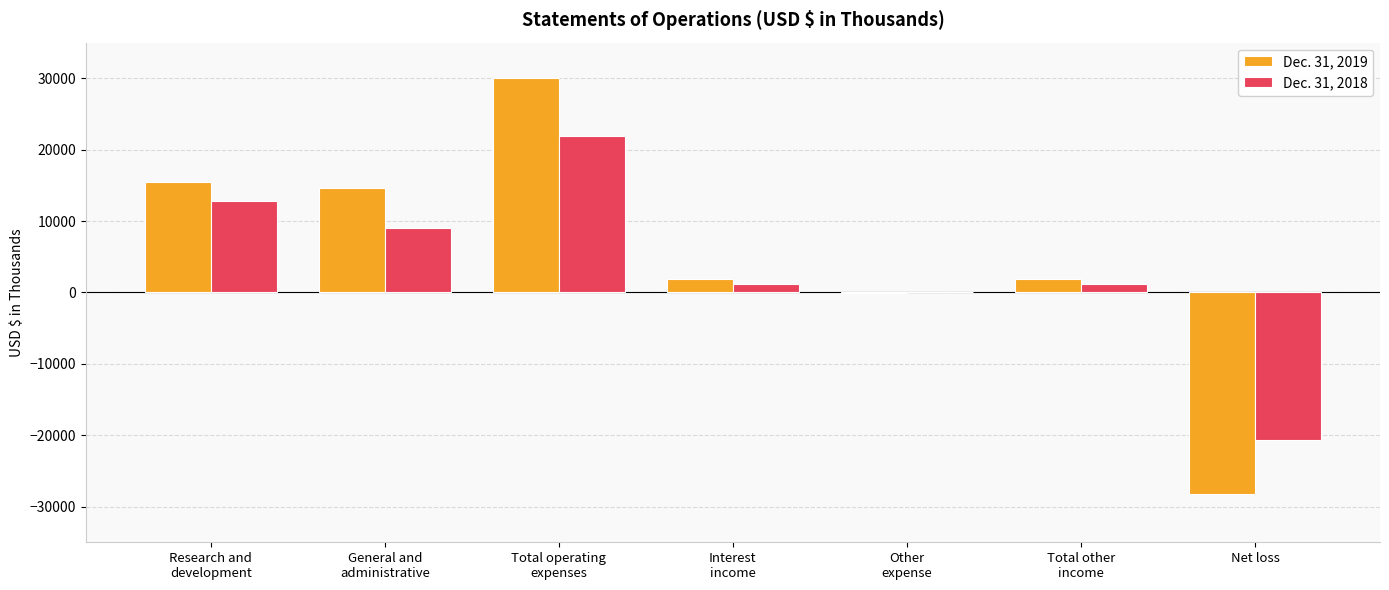

Is it true that Dec. 31, 2019 equals -50711 at Net loss?

False